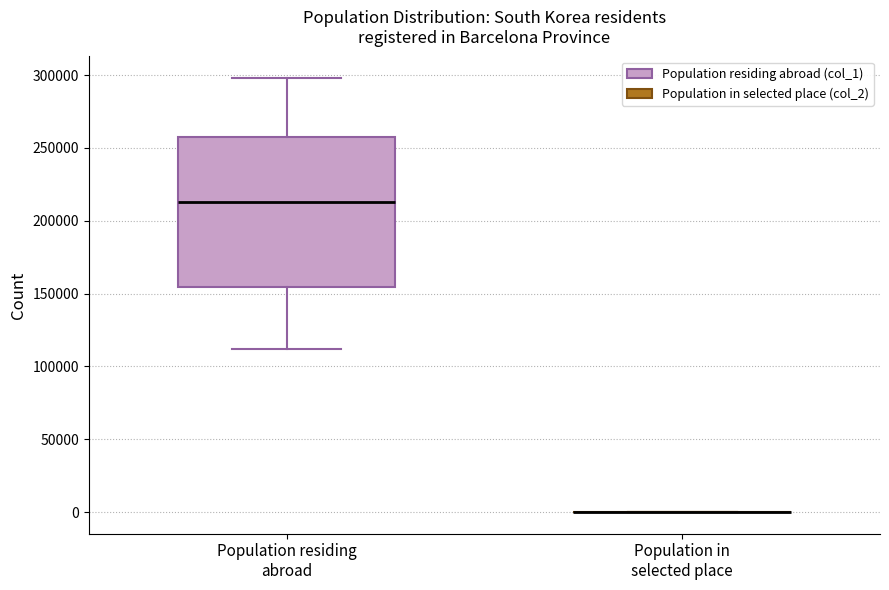

Where does the lower whisker of the box for Population residing abroad end on the y-axis? The values are not printed on the chart, so give them approximately, as read against the axis.

110000